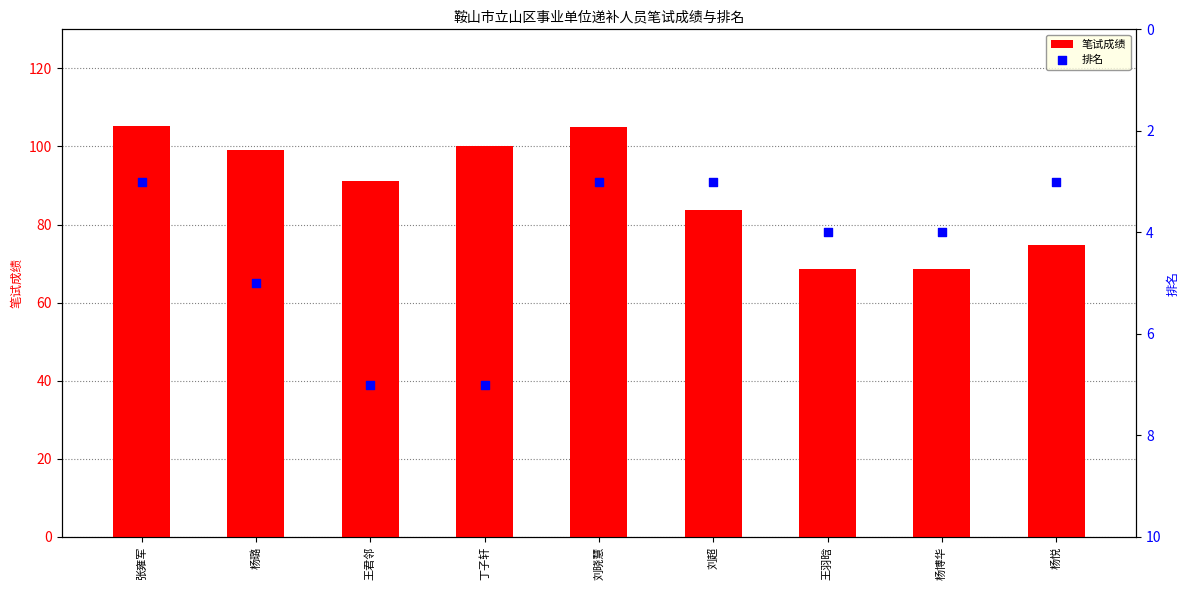

Which series has the widest spread of Y values?

笔试成绩